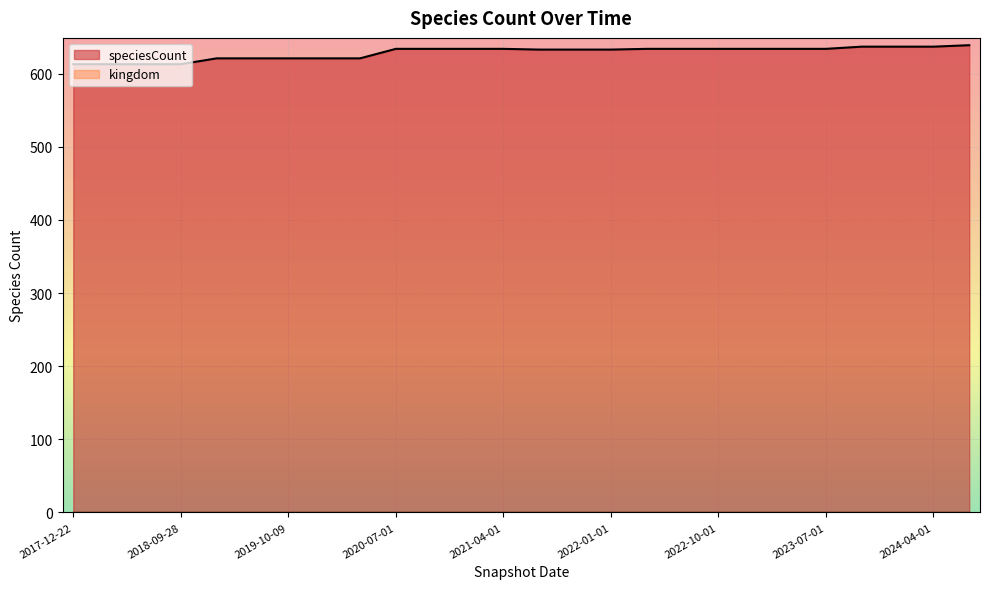

List the labels in order of value, smallest first.

2017-12-22, 2018-04-09, 2018-07-11, 2018-09-28, 2019-04-06, 2019-07-01, 2019-10-09, 2020-01-01, 2020-04-01, 2021-07-01, 2021-10-01, 2022-01-01, 2020-07-01, 2020-10-01, 2021-01-01, 2021-04-01, 2022-04-01, 2022-07-01, 2022-10-01, 2023-01-01, 2023-04-01, 2023-07-01, 2023-10-01, 2024-01-01, 2024-04-01, 2024-07-01